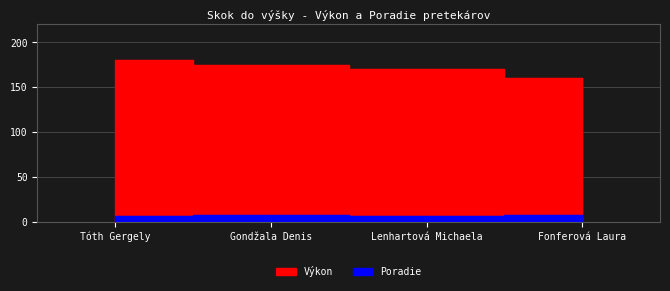

Is the value of Výkon at Lenhartová Michaela greater than the value of Poradie at Fonferová Laura?

Yes